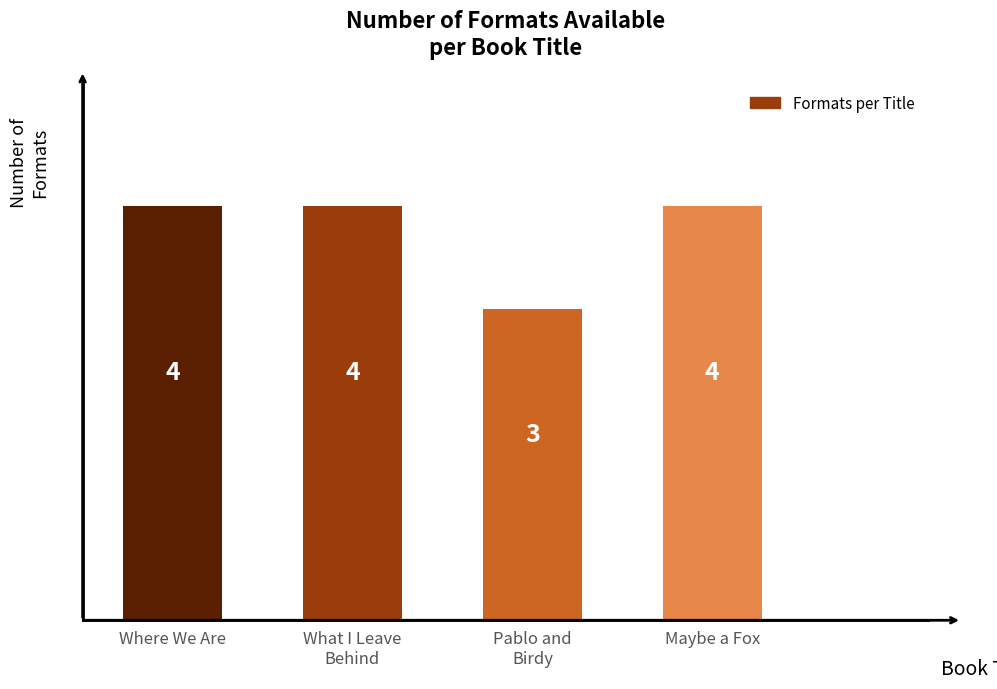

At which label is the value closest to 3?

Pablo and
Birdy